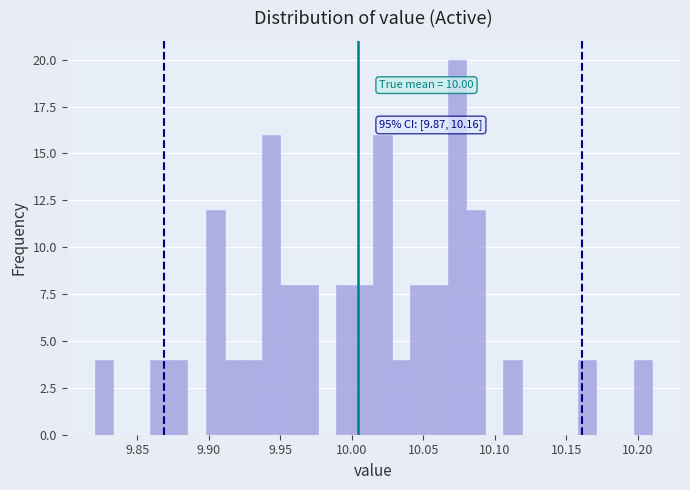

Around what value on the x-axis is the tallest bar? Give the approximate position of its centre, as read against the axis.

10.075